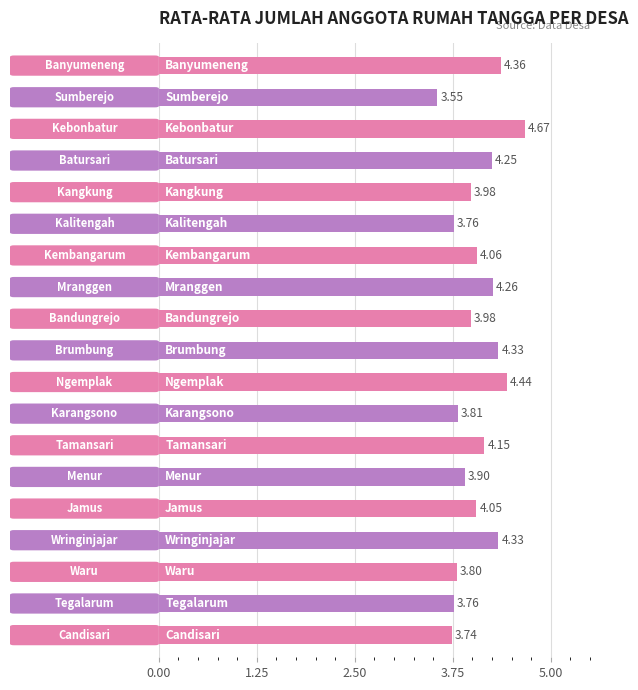

What is the sum of all values?

77.2